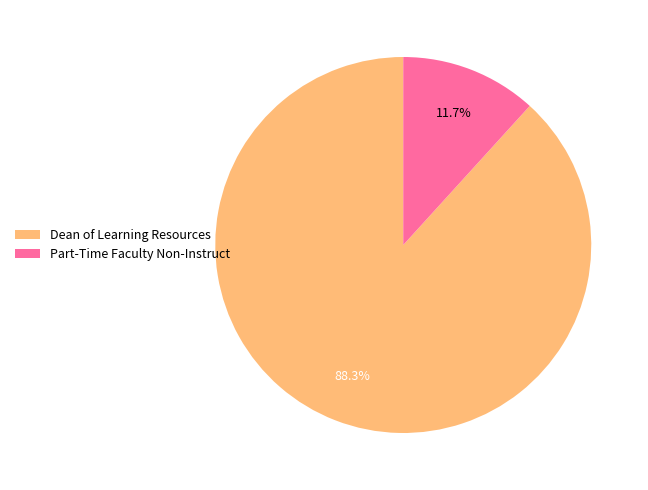

How many slices are in this pie chart?

2